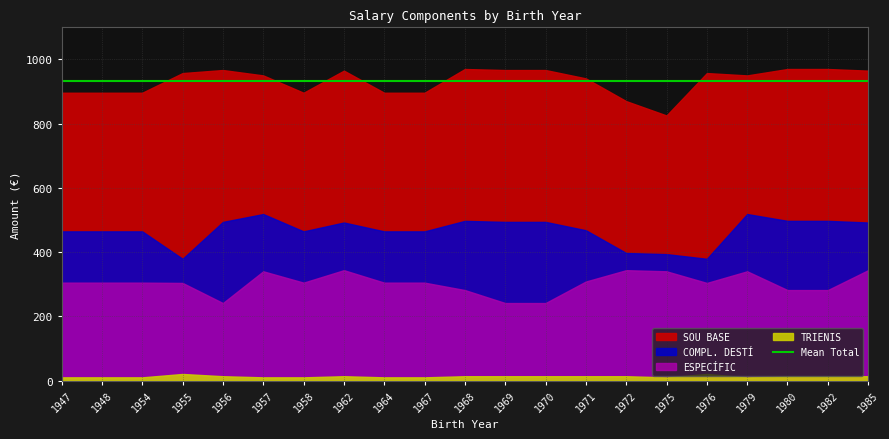

Where is the first local maximum for ESPECÍFIC?

1957